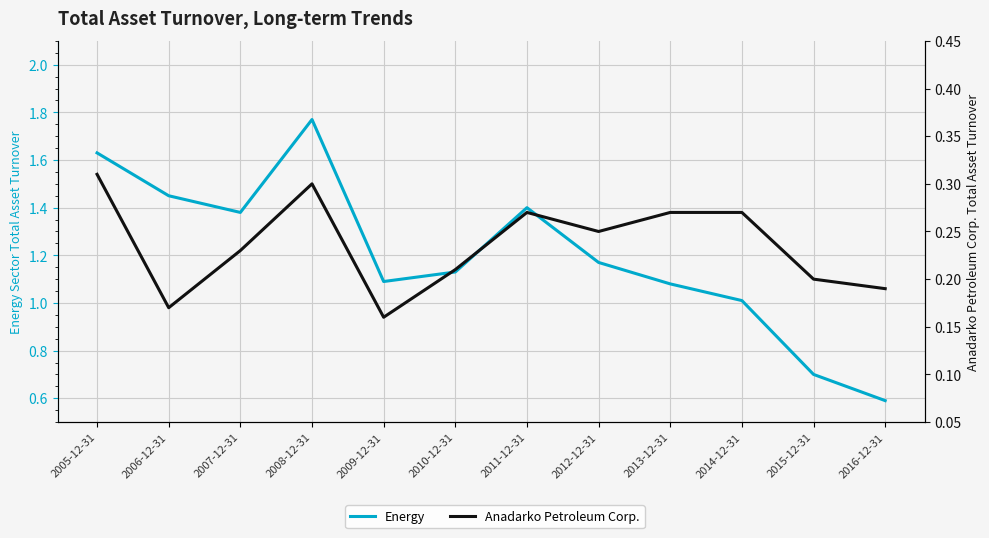

How many values in the Energy series are below 1?

2